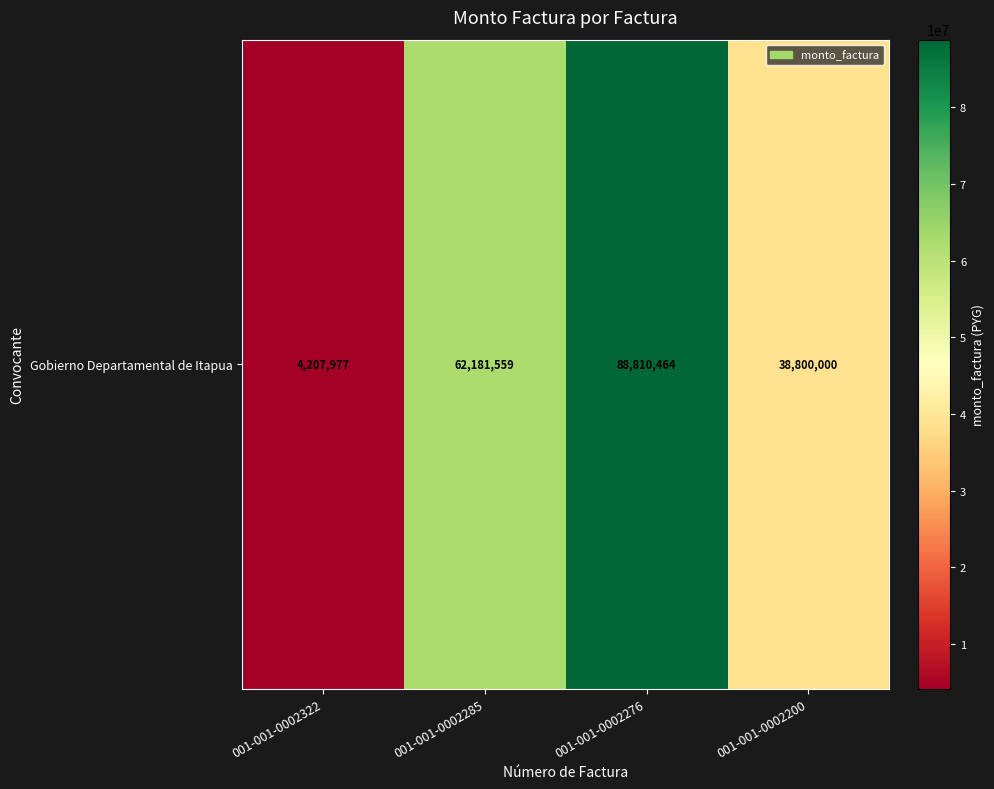

List the labels in order of value, largest first.

001-001-0002276, 001-001-0002285, 001-001-0002200, 001-001-0002322